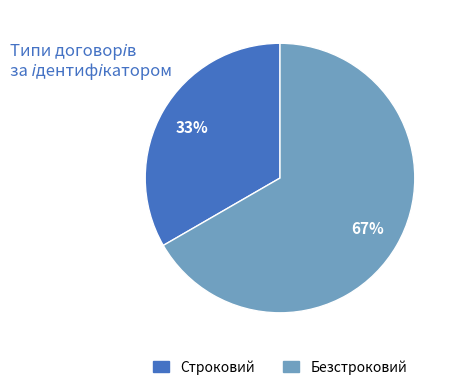

What is the smallest slice in the pie chart?

Строковий